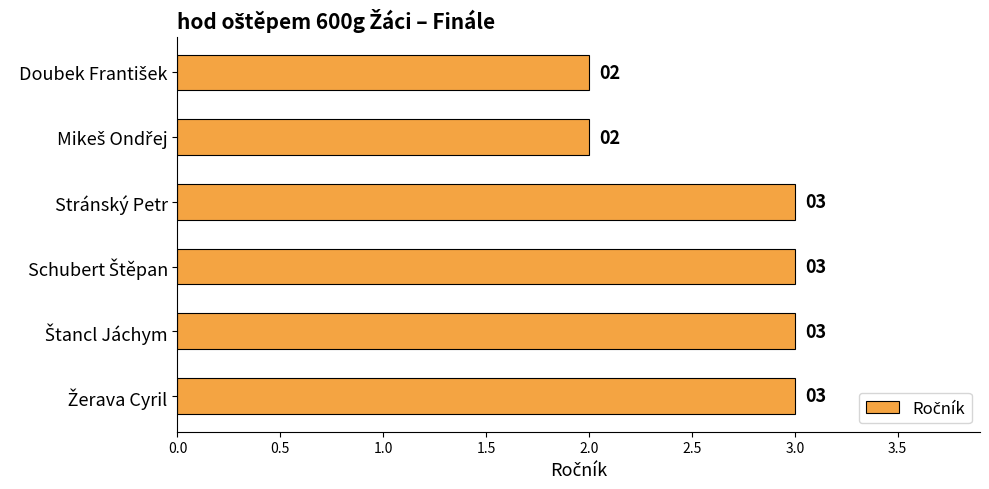

The chart shows a value of 3 at Stránský Petr. True or false?

True